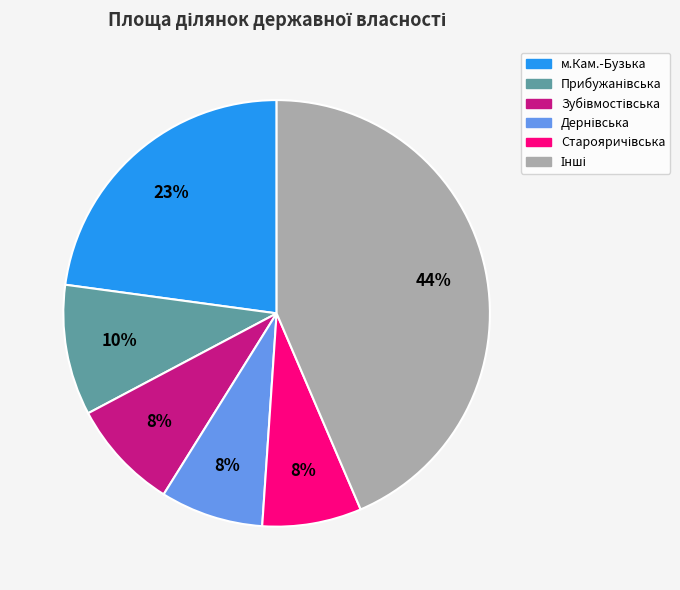

To the nearest percent, what is the average slice percentage?

17%